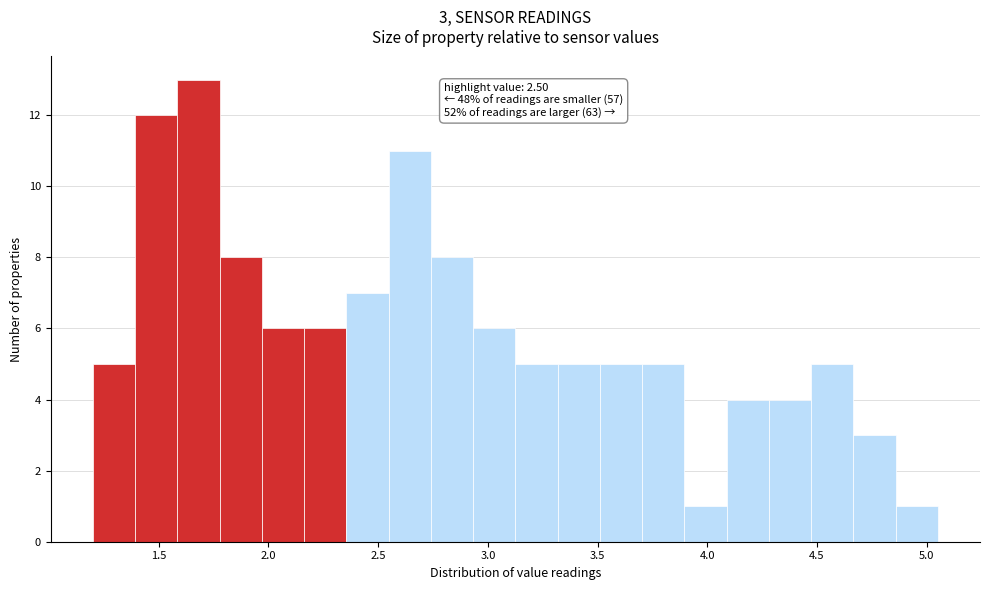

Around what value on the x-axis is the tallest bar? Give the approximate position of its centre, as read against the axis.

1.70